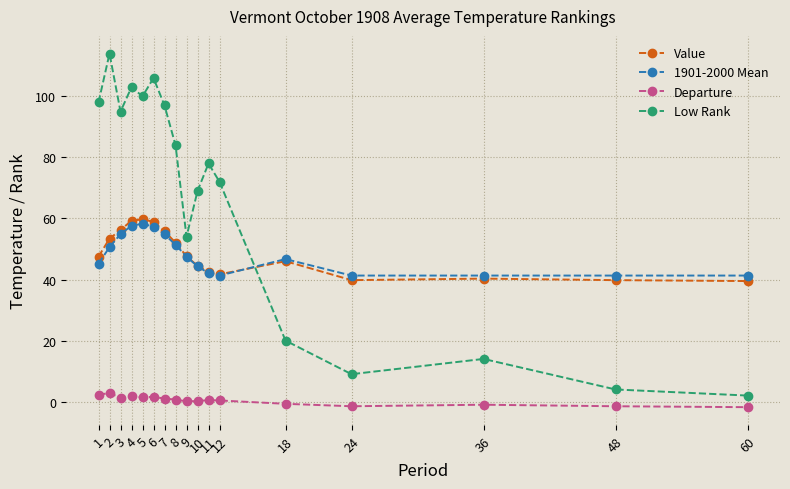

What is the sum of all 1901-2000 Mean values?

817.2